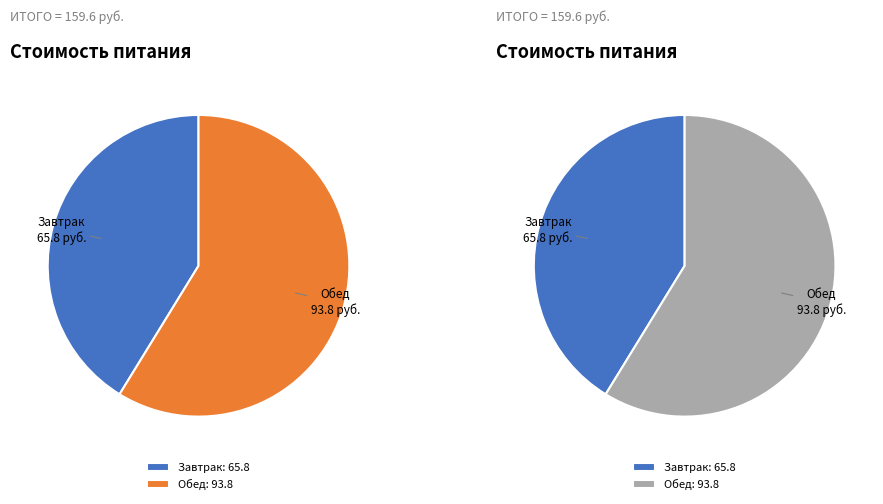

True or false: Обед accounts for 59% of the total.

True